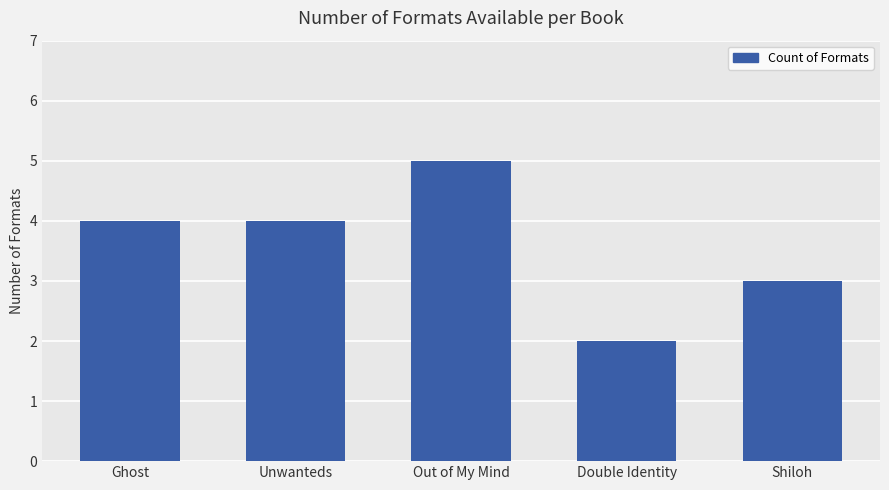

The value at Out of My Mind is 7. True or false?

False